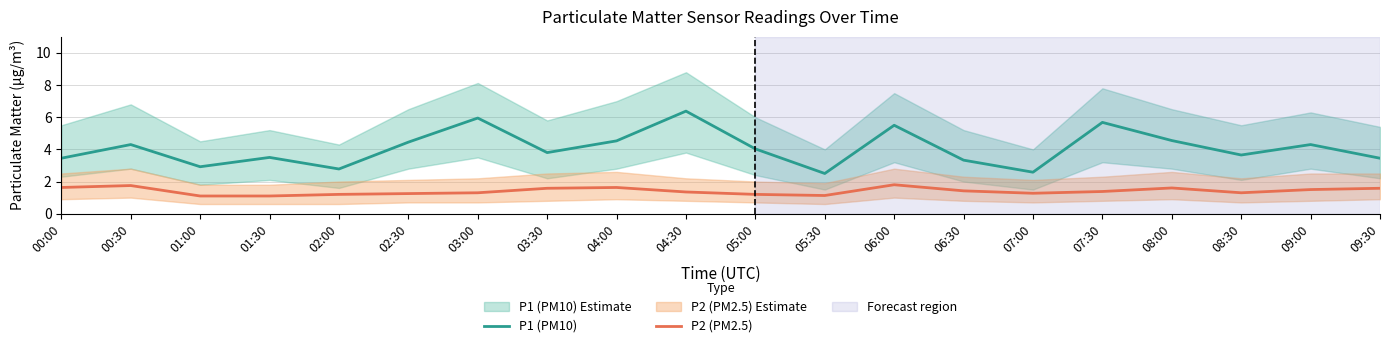

Which label corresponds to the smallest value in the chart?

01:00